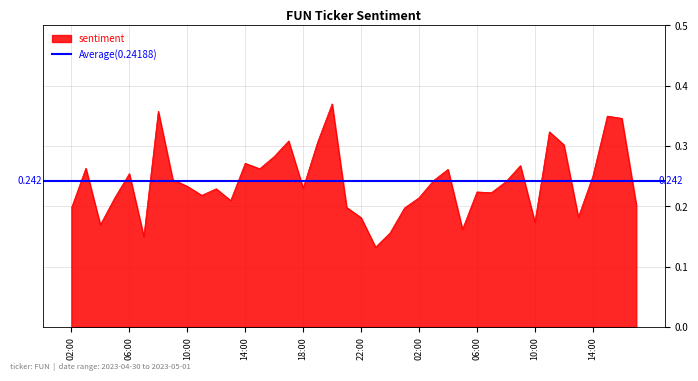

Reading right to left, list all the values displayed in this chart.

0.2	0.3	0.3	0.2	0.2	0.3	0.3	0.2	0.3	0.2	0.2	0.2	0.2	0.3	0.2	0.2	0.2	0.2	0.1	0.2	0.2	0.4	0.3	0.2	0.3	0.3	0.3	0.3	0.2	0.2	0.2	0.2	0.2	0.4	0.2	0.3	0.2	0.2	0.3	0.2